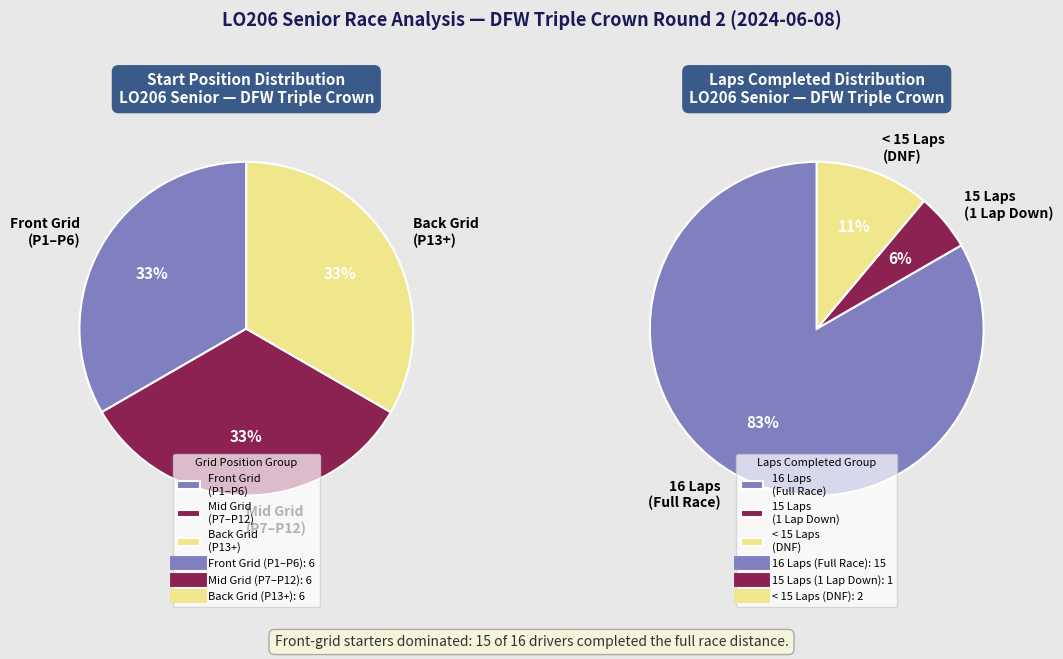

True or false: Jacob Oakes accounts for 16% of the total.

False